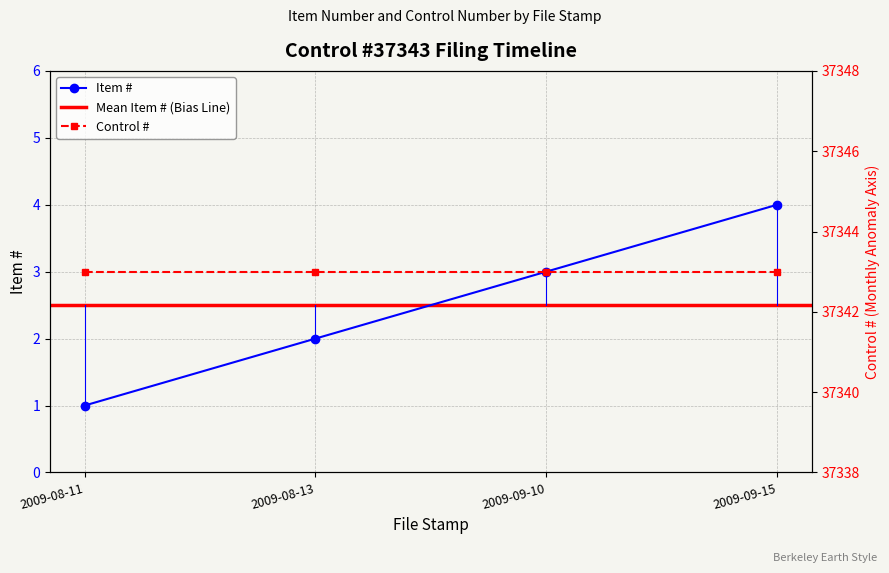

What is the difference between the maximum and minimum values?

3